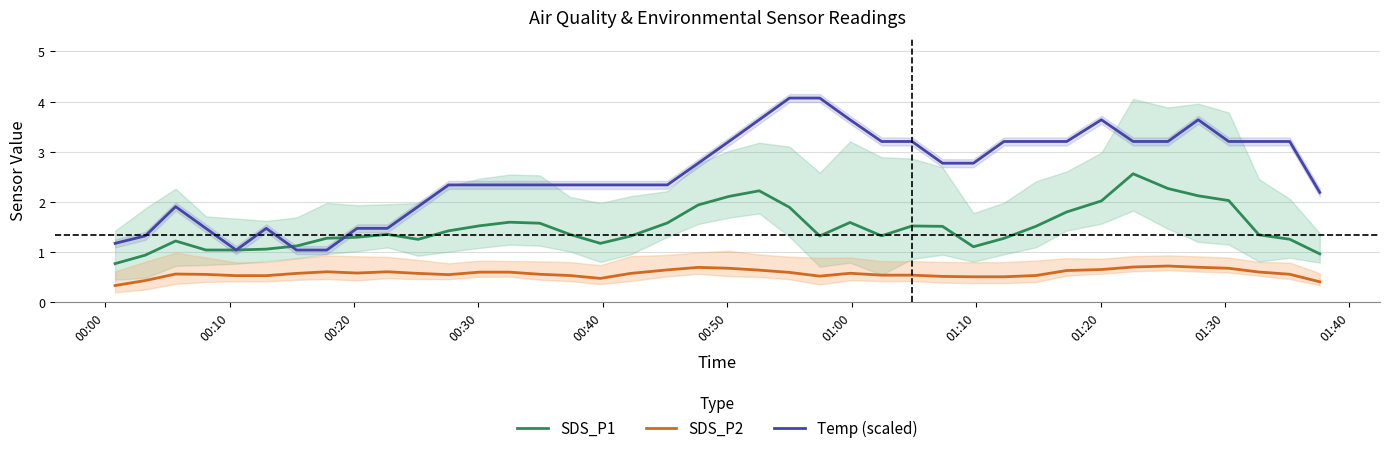

Reading left to right, extract all data points from this chart.

SDS_P1: 0.8	0.9	1.2	1.0	1.0	1.1	1.1	1.3	1.3	1.3	1.2	1.4	1.5	1.6	1.6	1.3	1.2	1.3	1.6	1.9	2.1	2.2	1.9	1.3	1.6	1.3	1.5	1.5	1.1	1.3	1.5	1.8	2.0	2.6	2.3	2.1	2.0	1.3	1.2	1.0
SDS_P2: 0.3	0.4	0.6	0.5	0.5	0.5	0.6	0.6	0.6	0.6	0.6	0.5	0.6	0.6	0.5	0.5	0.5	0.6	0.6	0.7	0.7	0.6	0.6	0.5	0.6	0.5	0.5	0.5	0.5	0.5	0.5	0.6	0.6	0.7	0.7	0.7	0.7	0.6	0.6	0.4
Temp (scaled): 1.2	1.3	1.9	1.5	1.0	1.5	1.0	1.0	1.5	1.5	1.9	2.3	2.3	2.3	2.3	2.3	2.3	2.3	2.3	2.8	3.2	3.6	4.1	4.1	3.6	3.2	3.2	2.8	2.8	3.2	3.2	3.2	3.6	3.2	3.2	3.6	3.2	3.2	3.2	2.2